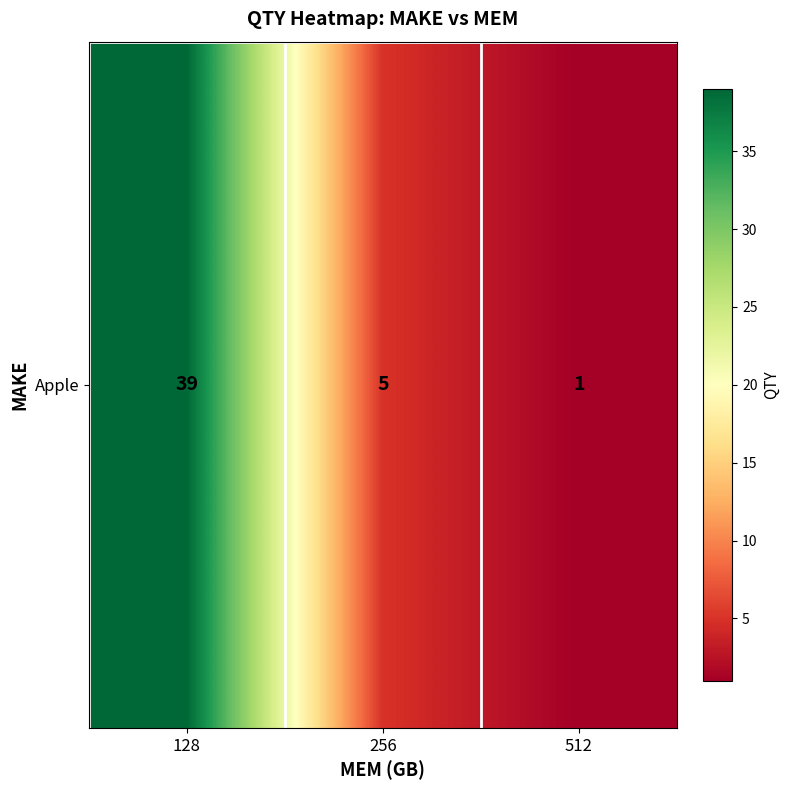

Reading right to left, transcribe all the data shown in this chart.

1	5	39